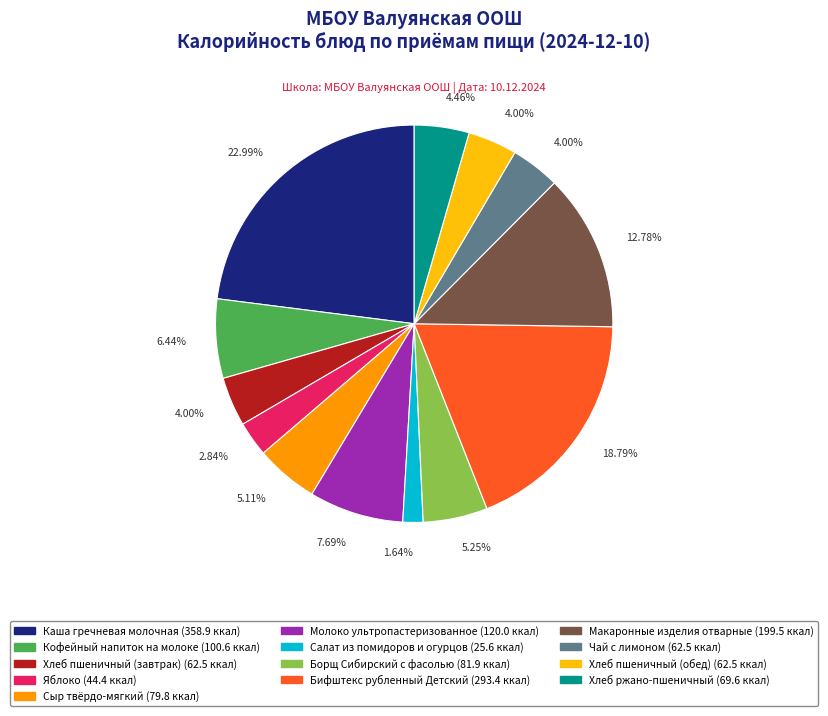

To the nearest percent, what is the average slice percentage?

8%